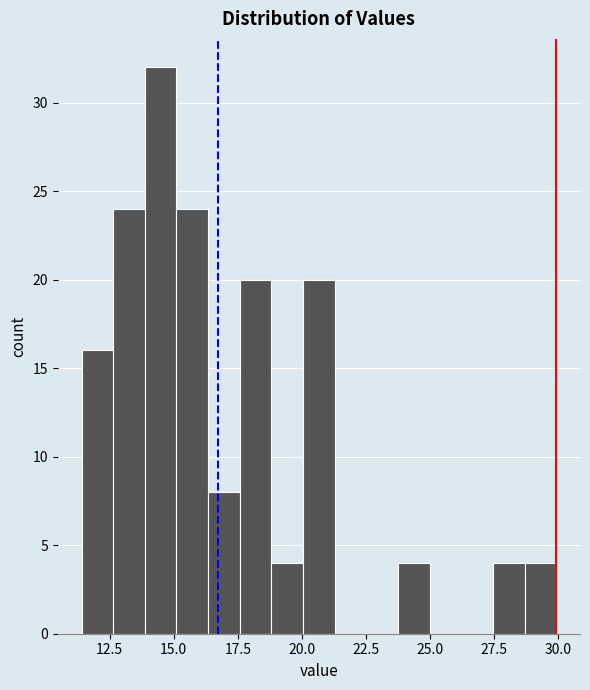

Read against the x-axis, roughly where is the centre of the tallest bar?

14.5